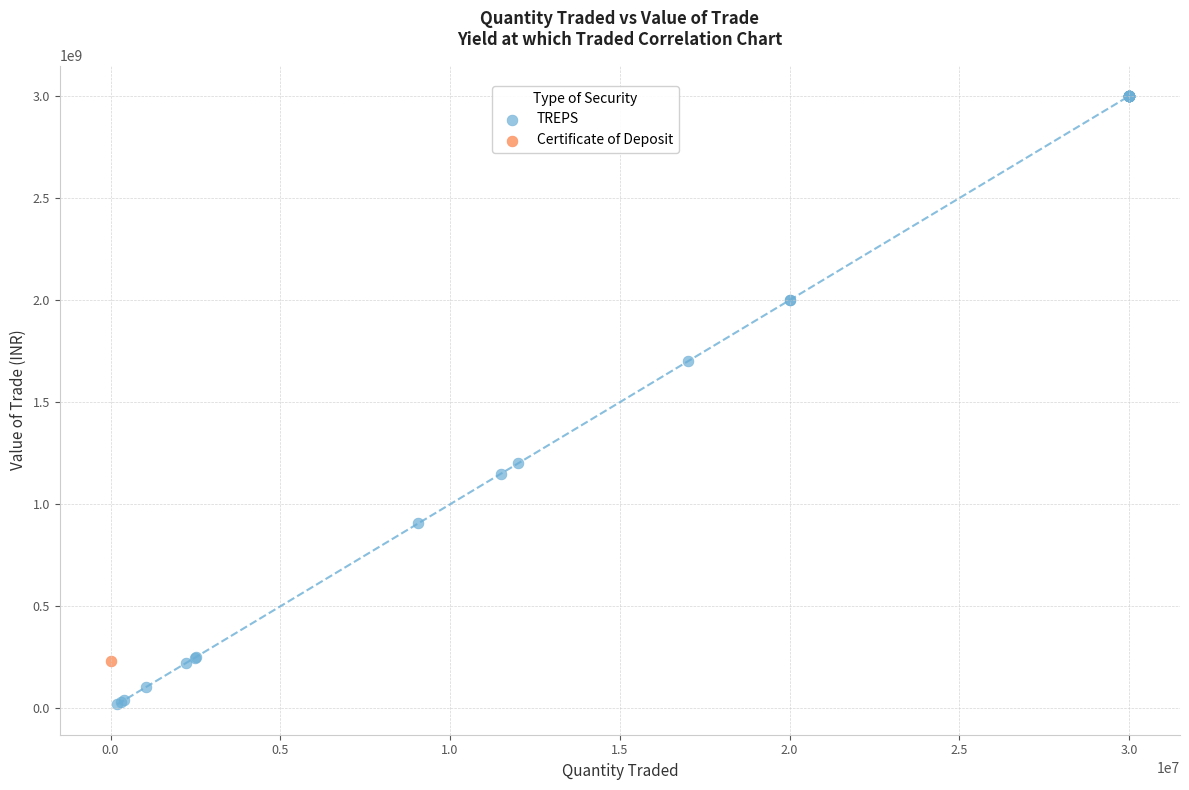

What are all the series names shown in the legend?

TREPS, Certificate of Deposit